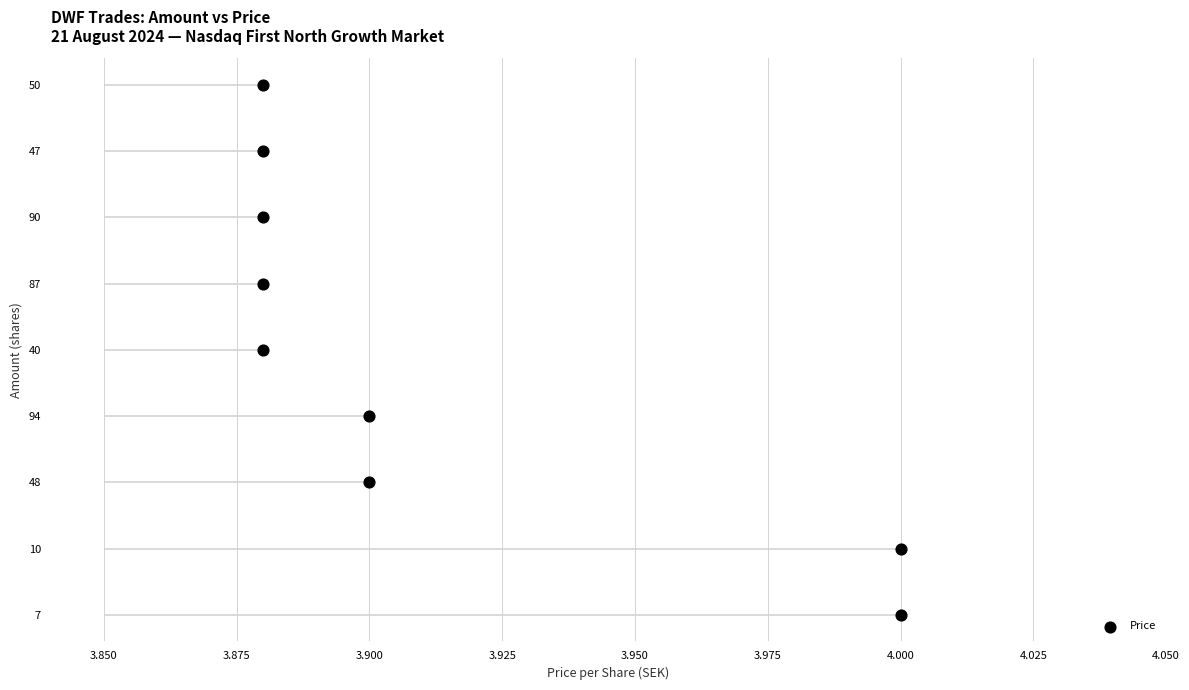

What is the change in value from 3.950 to 4.025?

+3